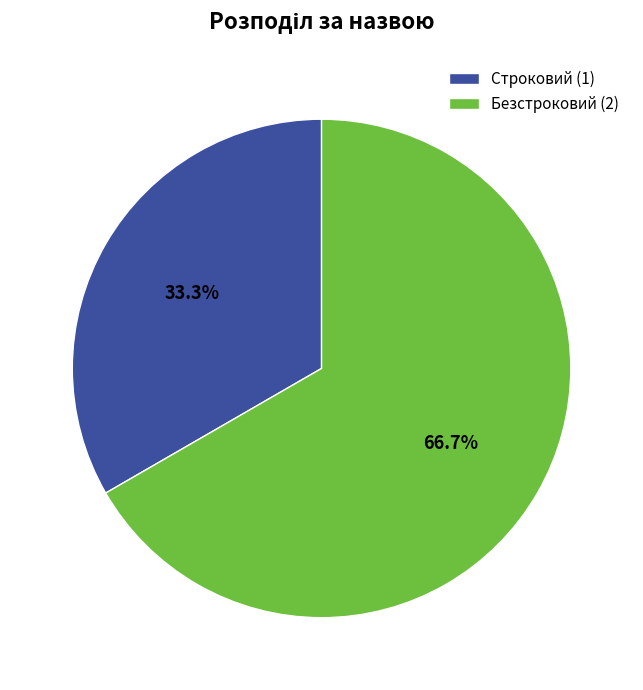

Does any single category account for the majority?

Yes